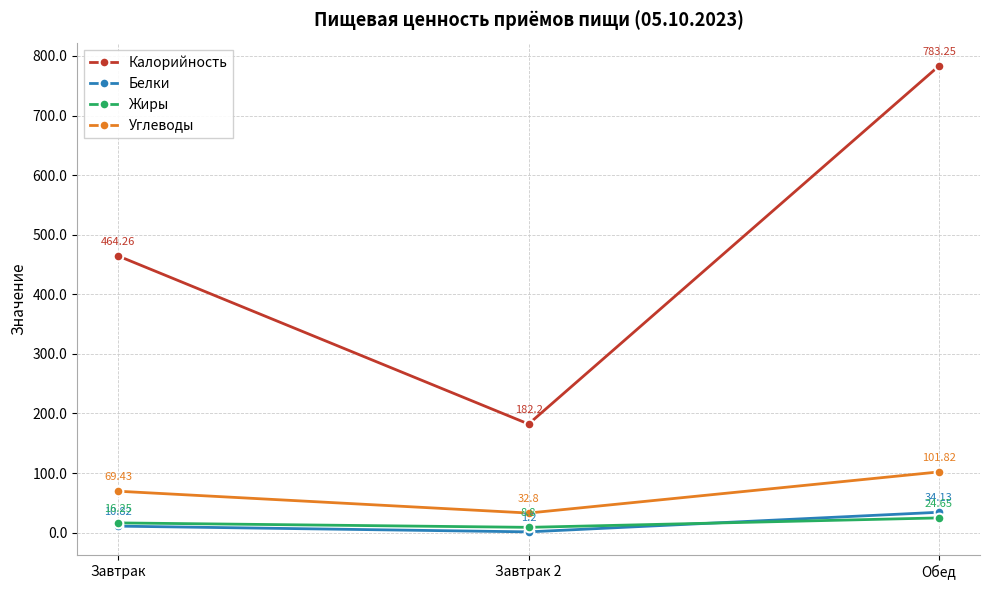

What are all the series names shown in the legend?

Калорийность, Белки, Жиры, Углеводы